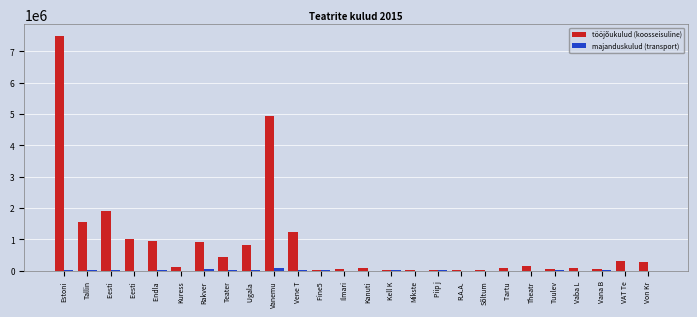

What are all the series names shown in the legend?

tööjõukulud (koosseisuline), majanduskulud (transport)